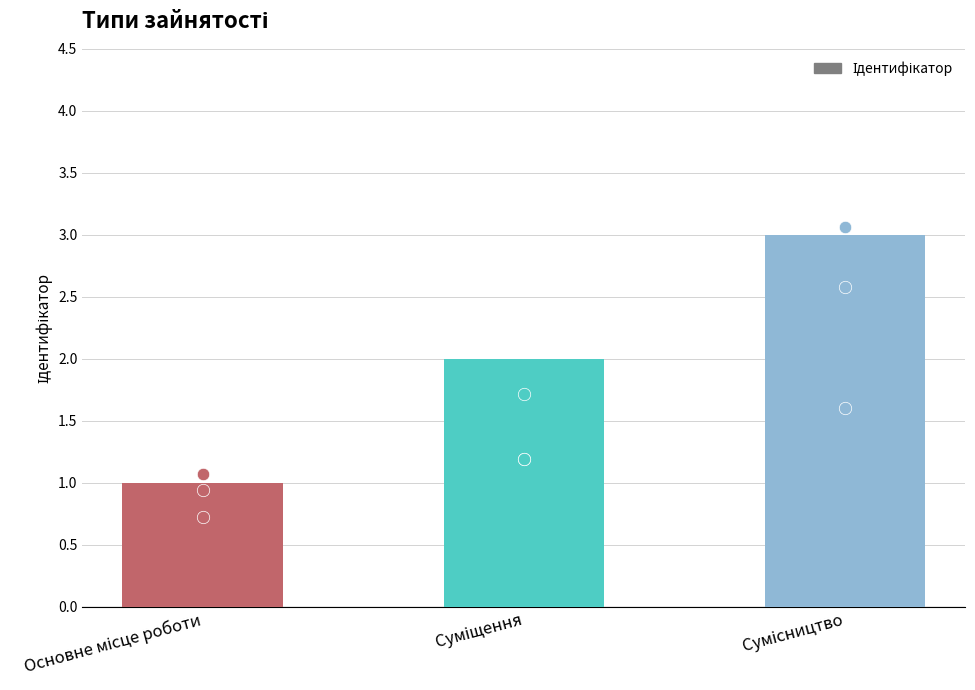

Which has a higher value, Сумісництво or Суміщення?

Сумісництво